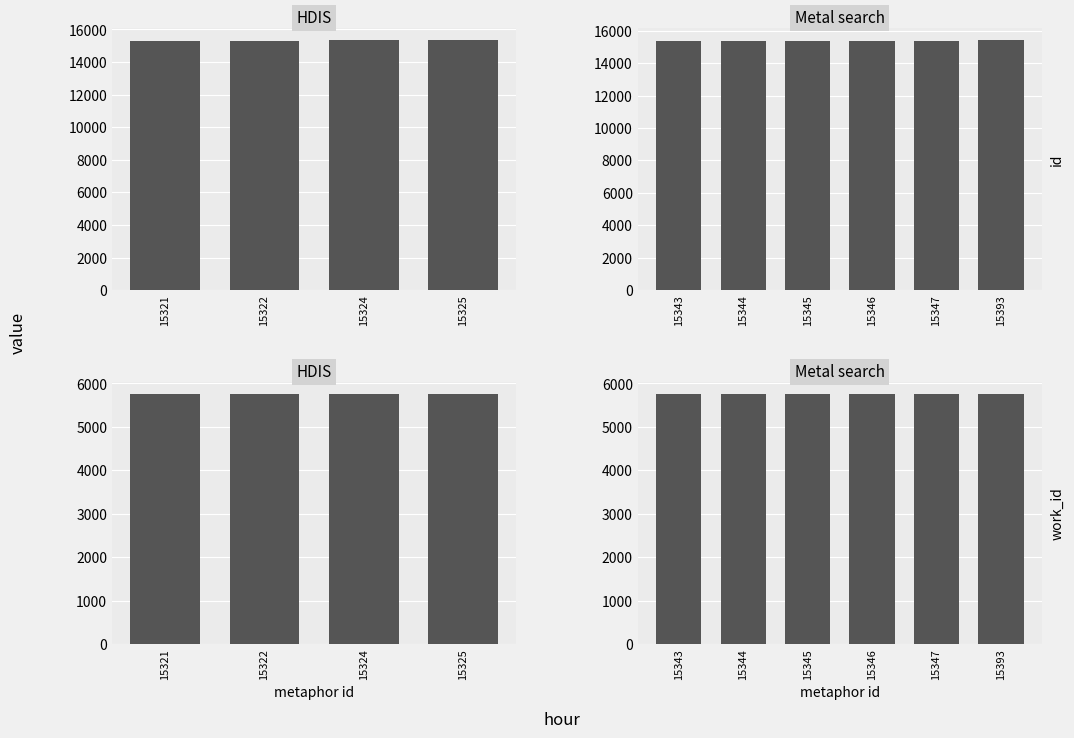

At which label does id reach its minimum?

15343